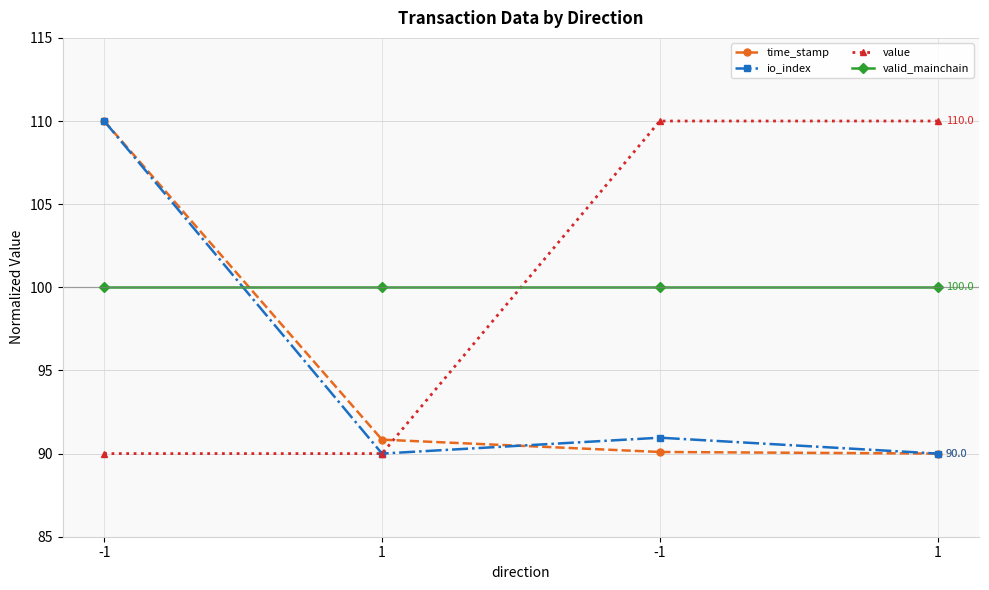

How many series are shown in this chart?

4